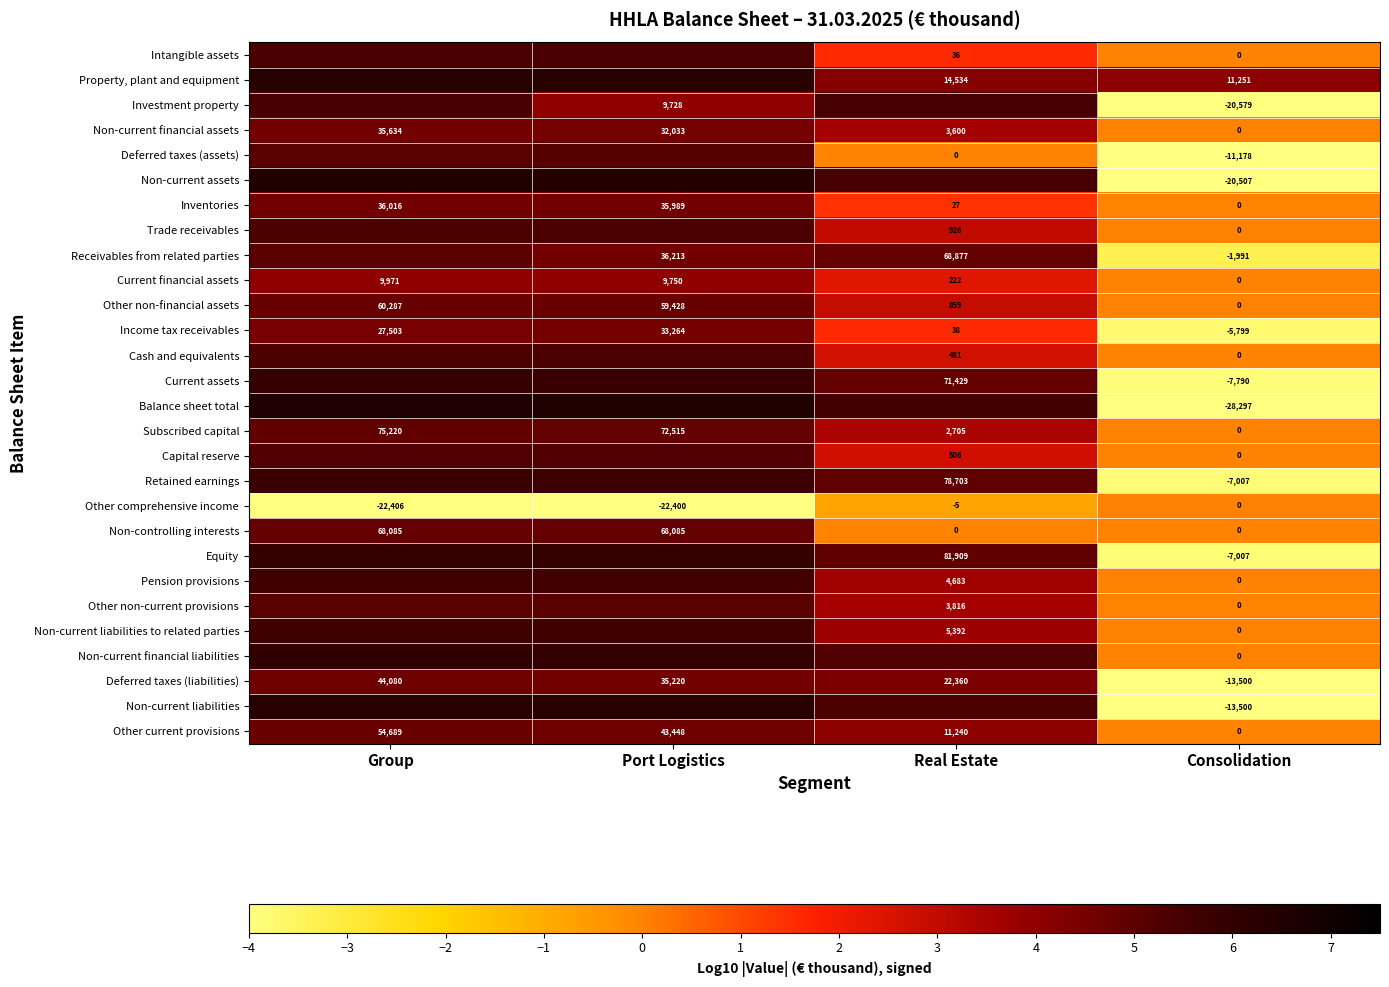

At which label does Subscribed capital first exceed 72515?

Group